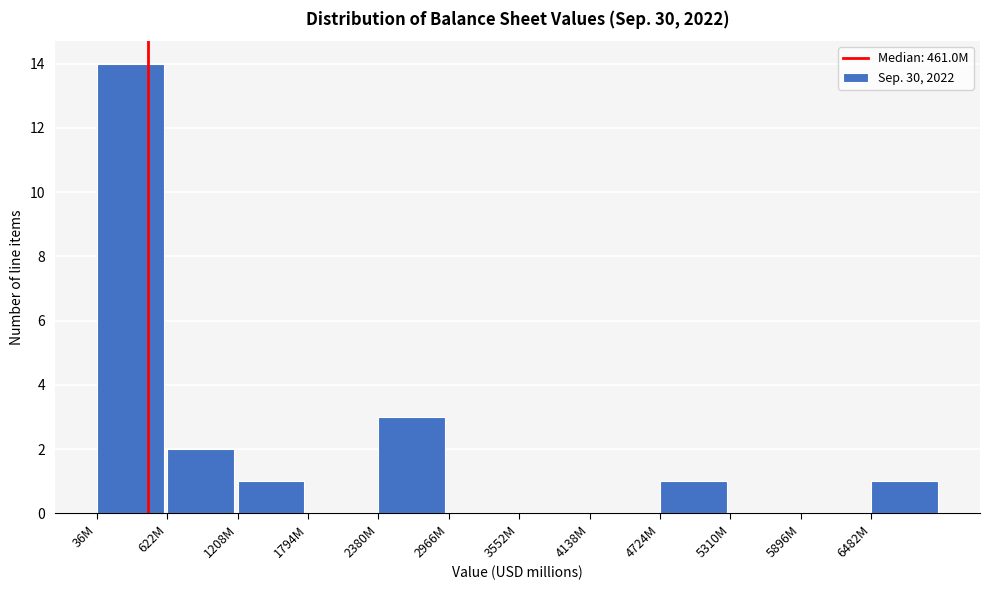

Reading left to right, transcribe all the data shown in this chart.

36M=14	622M=2	1208M=1	1794M=0	2380M=3	2966M=0	3552M=0	4138M=0	4724M=1	5310M=0	5896M=0	6482M=1